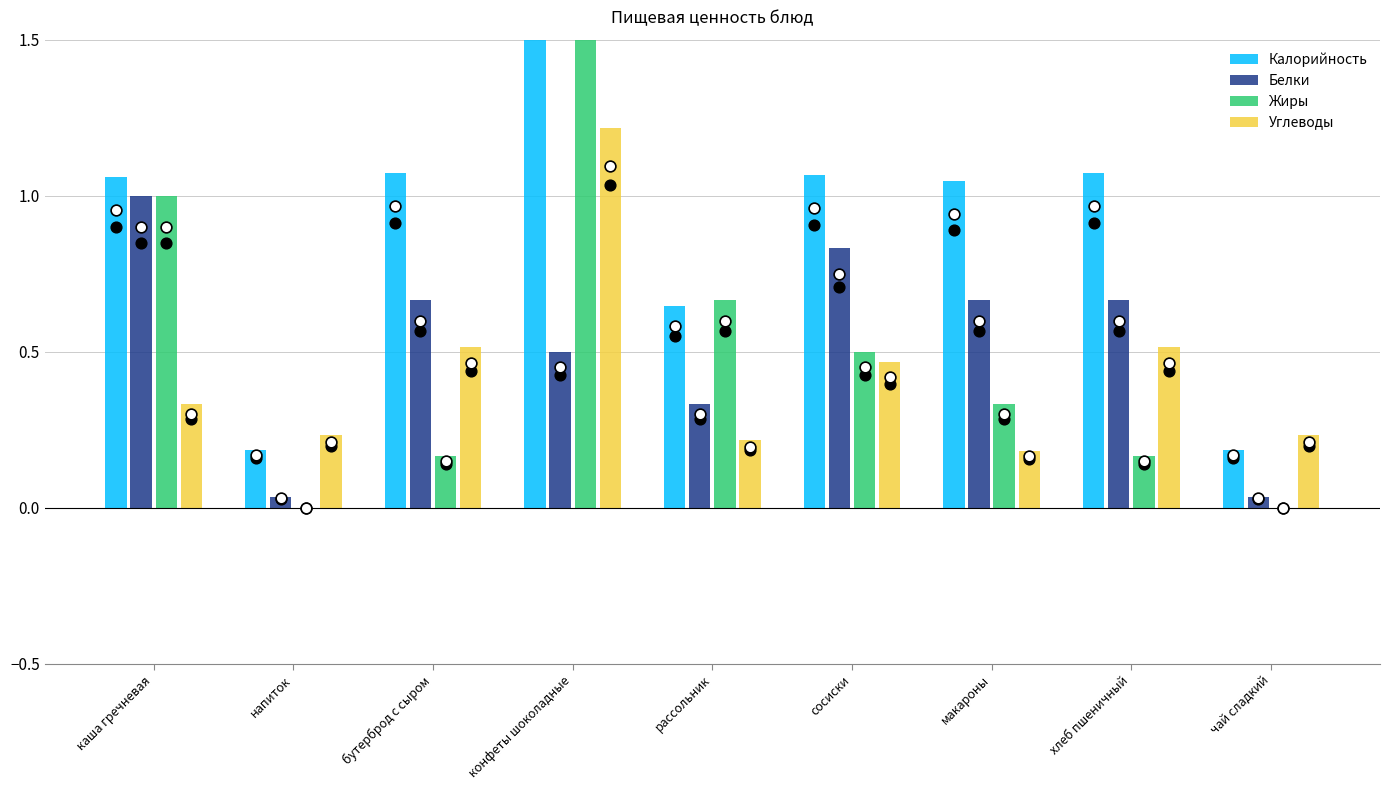

Is the value of Белки at сосиски greater than the value of Жиры at сосиски?

Yes